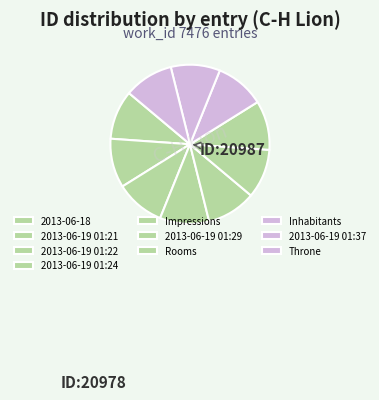

What percentage is the 2013-06-18 slice, to the nearest percent?

10%